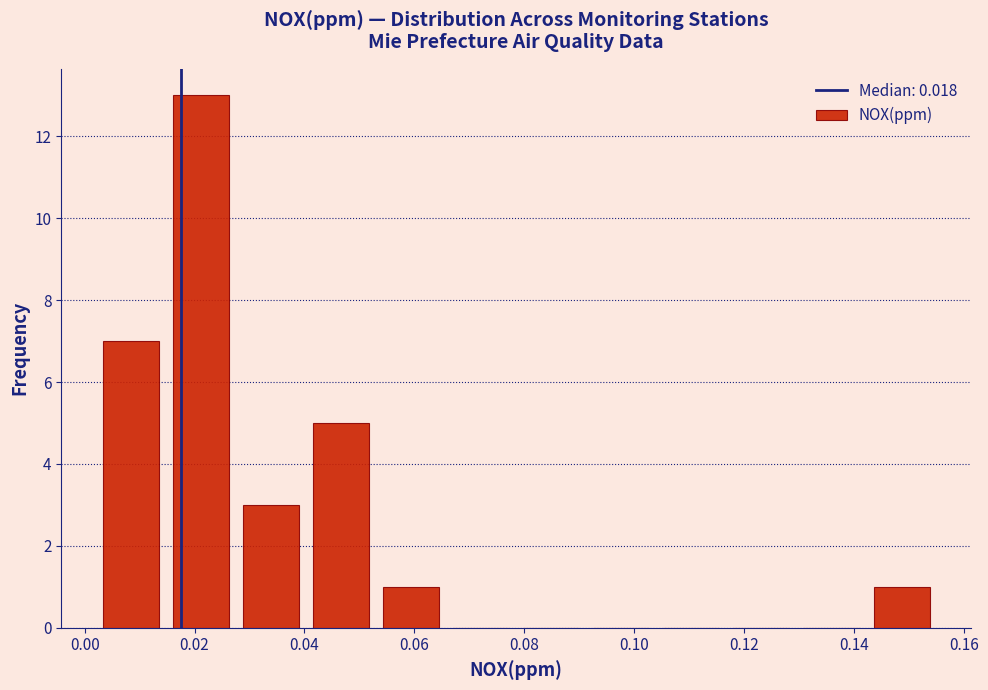

Which range on the x-axis has the tallest bar?

0.014 to 0.028